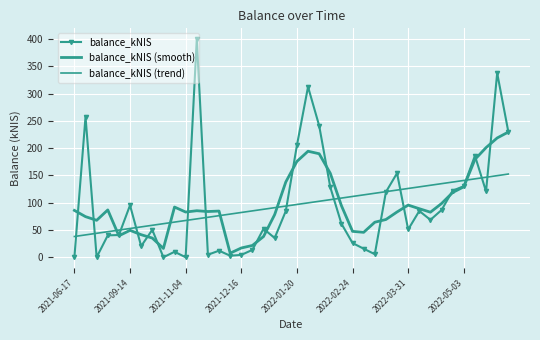

Reading left to right, what are all the values shown in this chart?

balance_kNIS: 0.0	257.7	0.0	40.1	40.8	95.3	20.3	50.3	0.0	10.0	0.0	400.0	4.6	12.0	2.8	4.2	13.6	52.2	35.3	84.7	205.2	312.7	241.4	128.5	61.6	26.1	15.7	5.6	119.7	154.2	50.9	84.9	68.6	86.6	122.2	130.3	186.2	120.8	337.9	230.4
balance_kNIS (smooth): 85.9	74.5	67.7	86.8	39.3	49.4	41.3	35.2	16.1	92.1	82.9	85.3	83.9	84.7	7.4	17.0	21.6	38.0	78.2	138.0	175.8	194.5	189.9	154.0	94.6	47.5	45.7	64.2	69.2	83.1	95.7	89.0	82.6	98.5	118.8	129.2	179.5	201.1	218.8	229.7
balance_kNIS (trend): 38.0	41.0	43.9	46.9	49.8	52.7	55.7	58.6	61.5	64.5	67.4	70.4	73.3	76.2	79.2	82.1	85.0	88.0	90.9	93.9	96.8	99.7	102.7	105.6	108.6	111.5	114.4	117.4	120.3	123.2	126.2	129.1	132.1	135.0	137.9	140.9	143.8	146.7	149.7	152.6